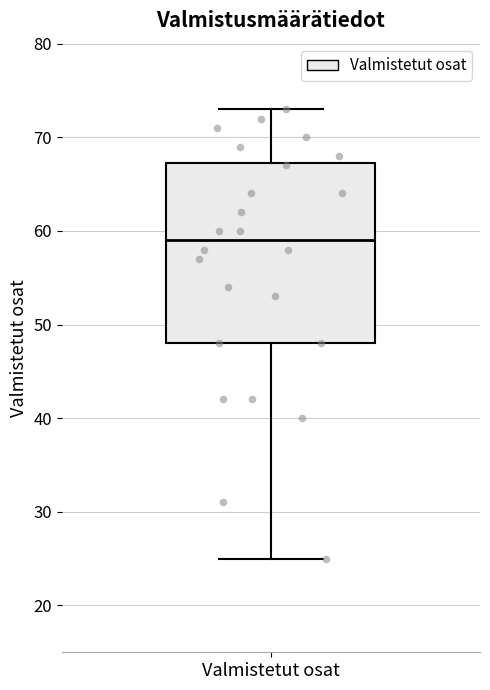

Transcribe this box plot: give where the median line is, the range the box spans, and where the two whiskers end, as read against the y-axis. The values are not printed on the chart, so give them approximately, as read against the axis.

median 59, box 48 to 67, whiskers 25 to 73